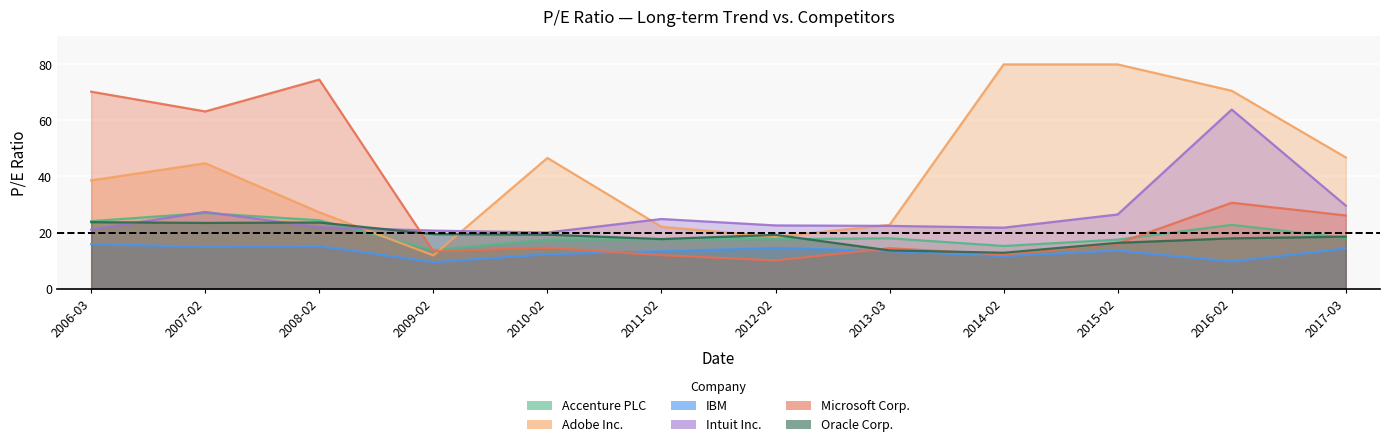

Where is the first local maximum for IBM?

2008-02